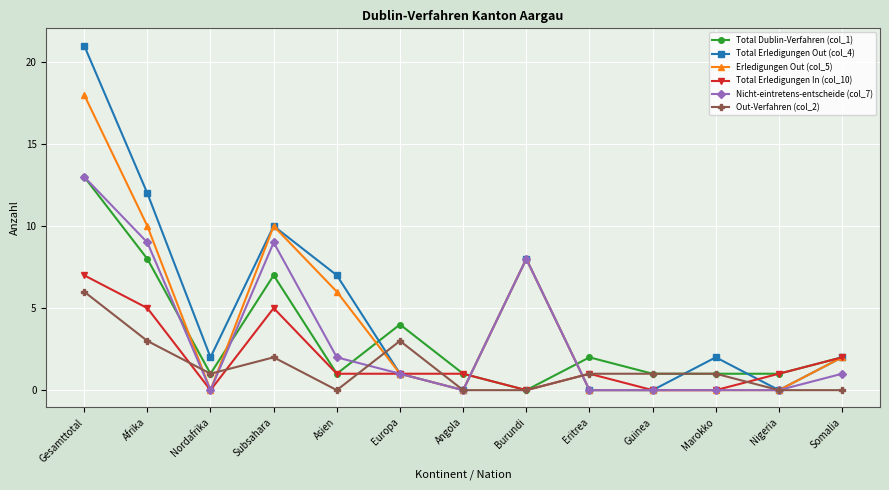

What value does the Total Dublin-Verfahren (col_1) series have at Subsahara, to the nearest 5?

5